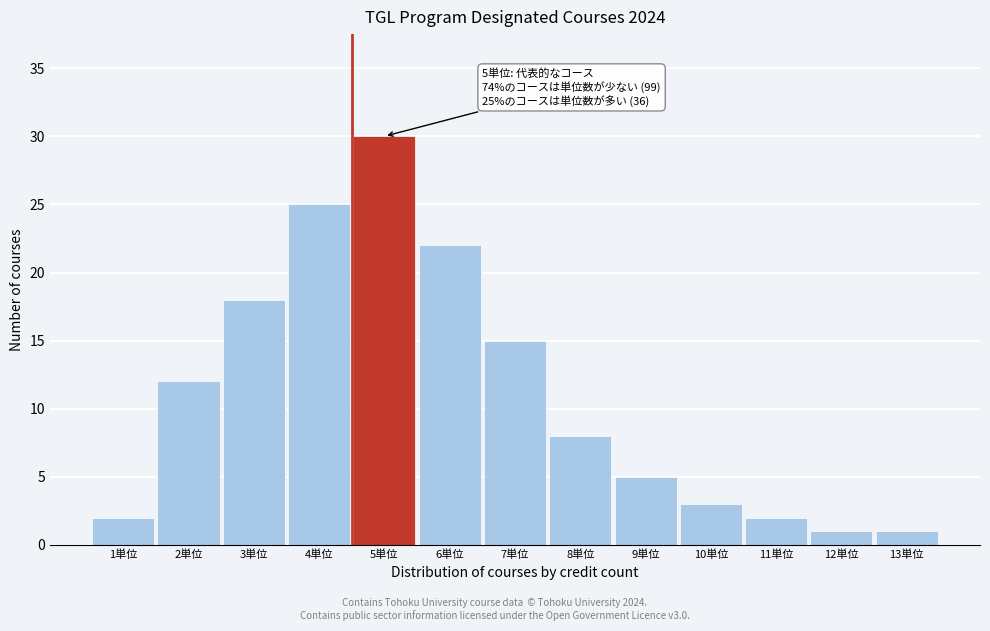

Reading right to left, list all the values displayed in this chart.

1	1	2	3	5	8	15	22	30	25	18	12	2